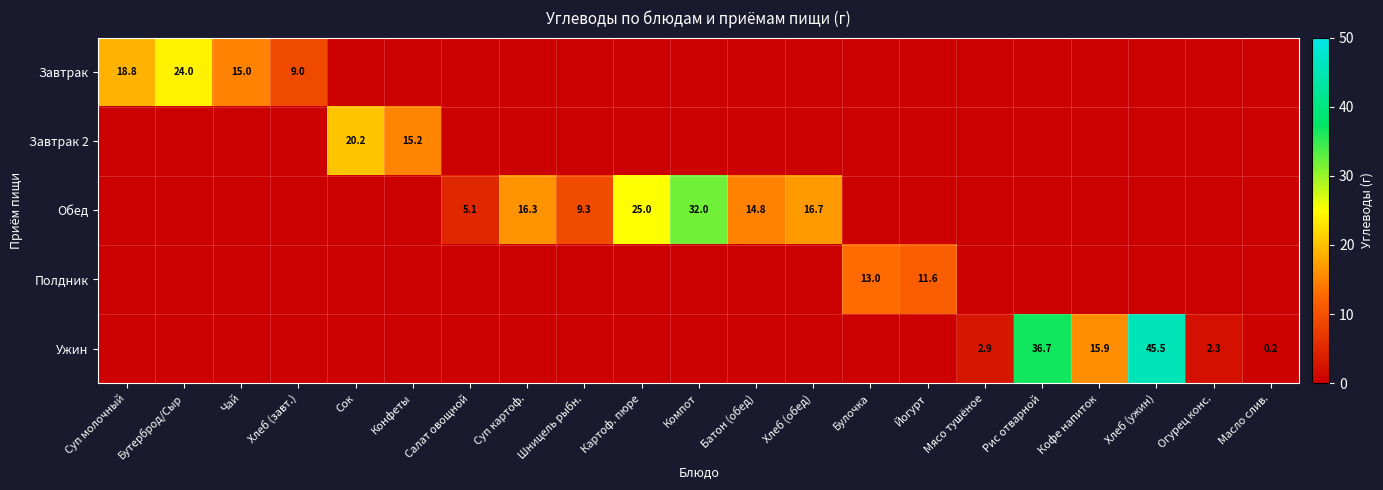

The value of Обед at Компот is 32.0. True or false?

True